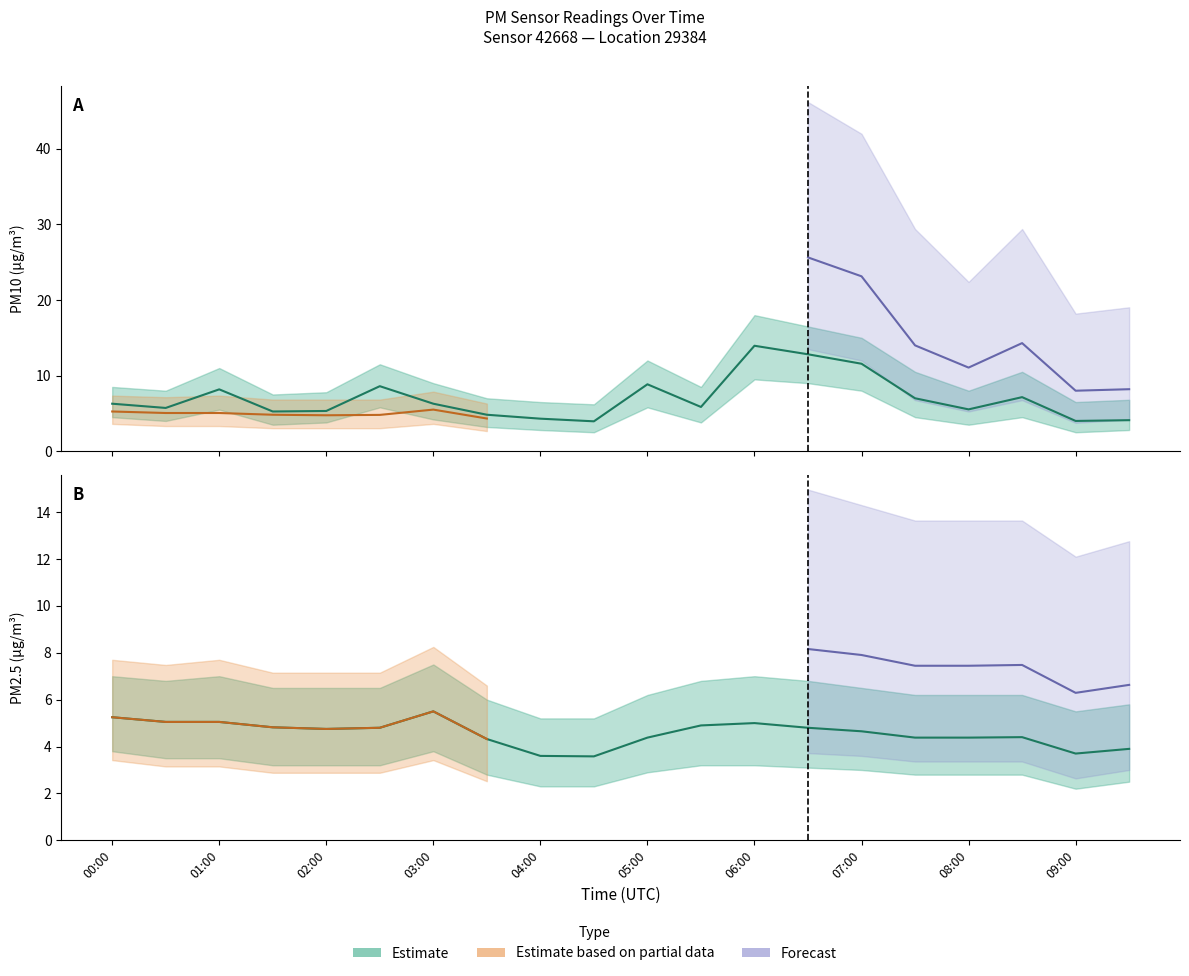

Between 01:30 and 08:00, which is larger?

08:00